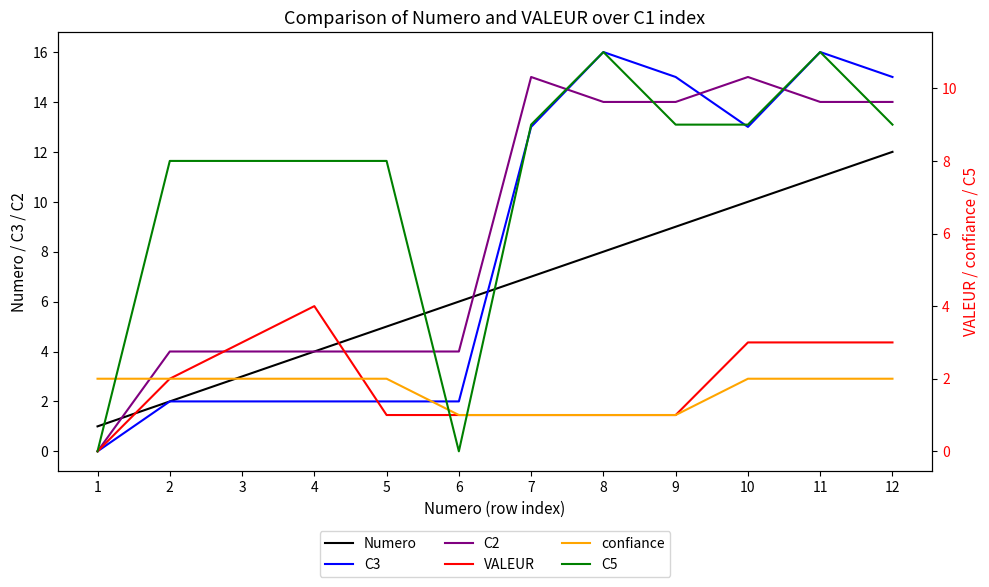

How many values in the C2 series are below 14?

6